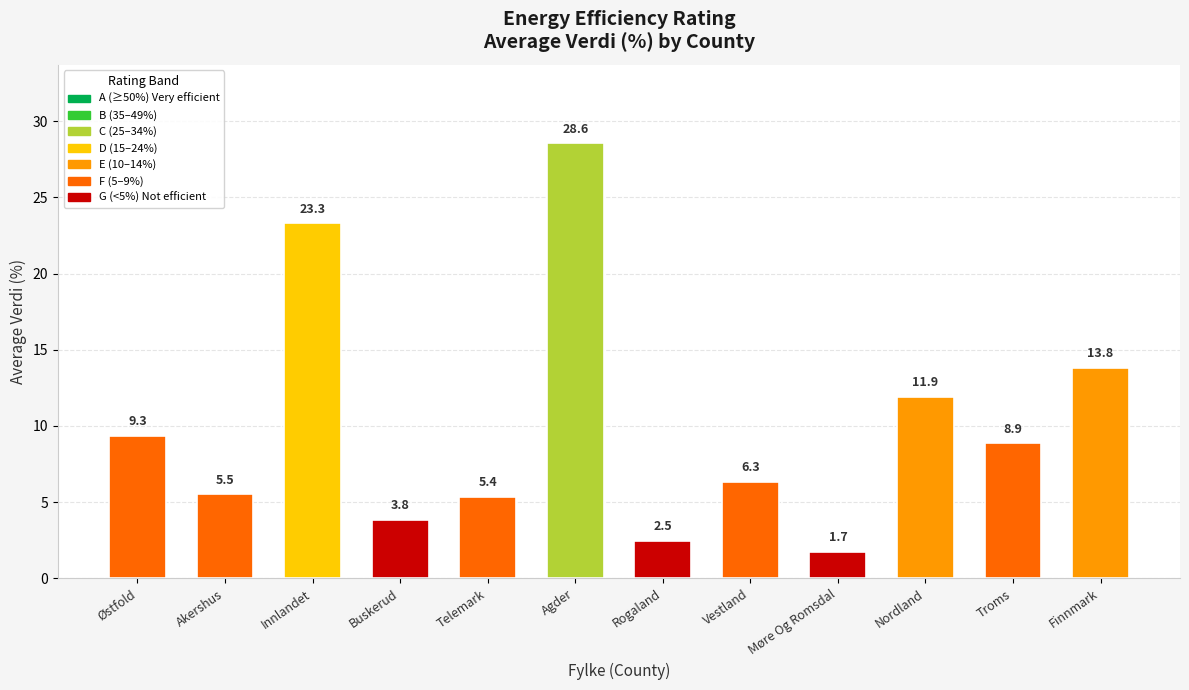

Is it true that the value at Finnmark is 13.8?

True